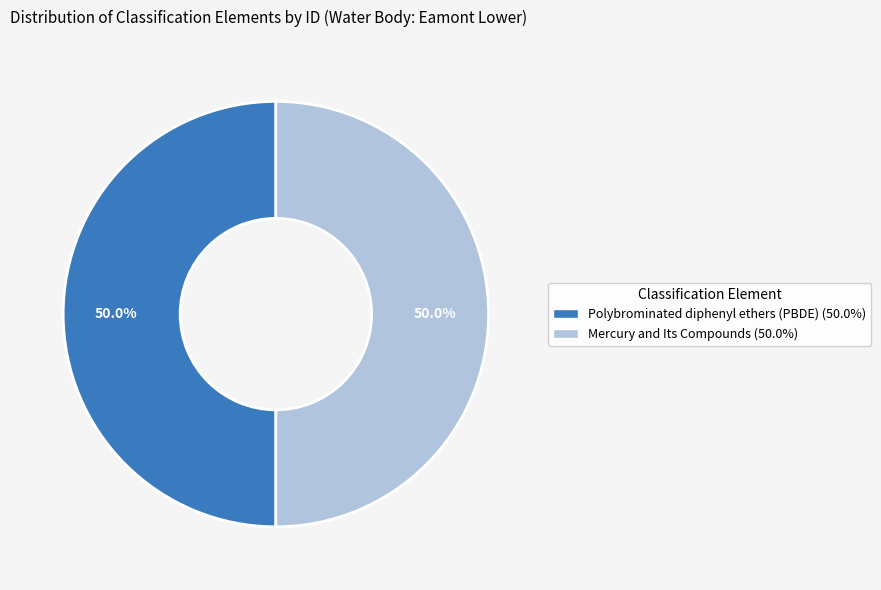

What percentage is NOT represented by Mercury and Its Compounds?

50.0%